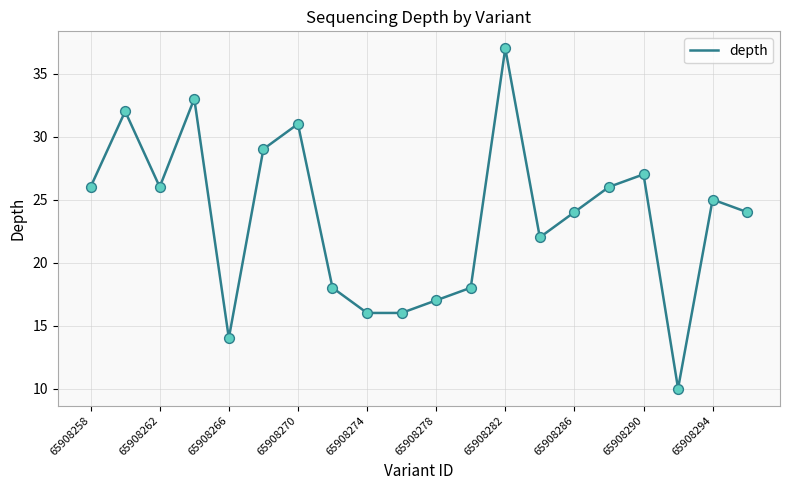

What is the smallest value displayed?

10